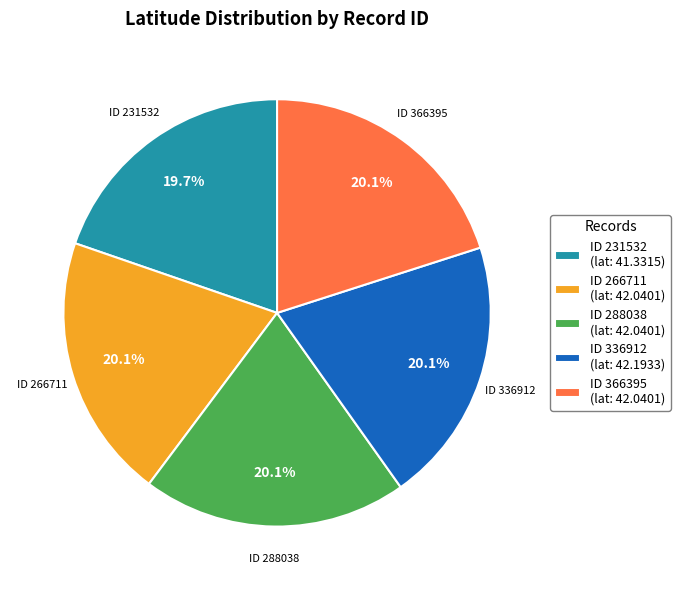

How much of the chart is everything except ID 231532 (lat: 41.3315)?

80.3%